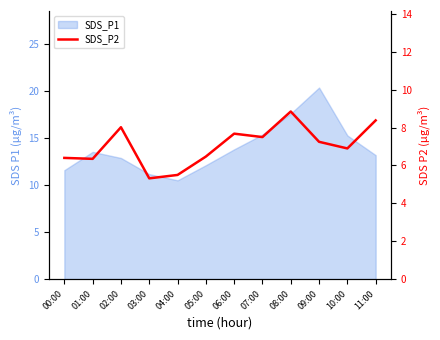

Reading right to left, list all the values displayed in this chart.

11:00=8.4	10:00=6.9	09:00=7.2	08:00=8.8	07:00=7.5	06:00=7.7	05:00=6.5	04:00=5.5	03:00=5.3	02:00=8.0	01:00=6.3	00:00=6.4